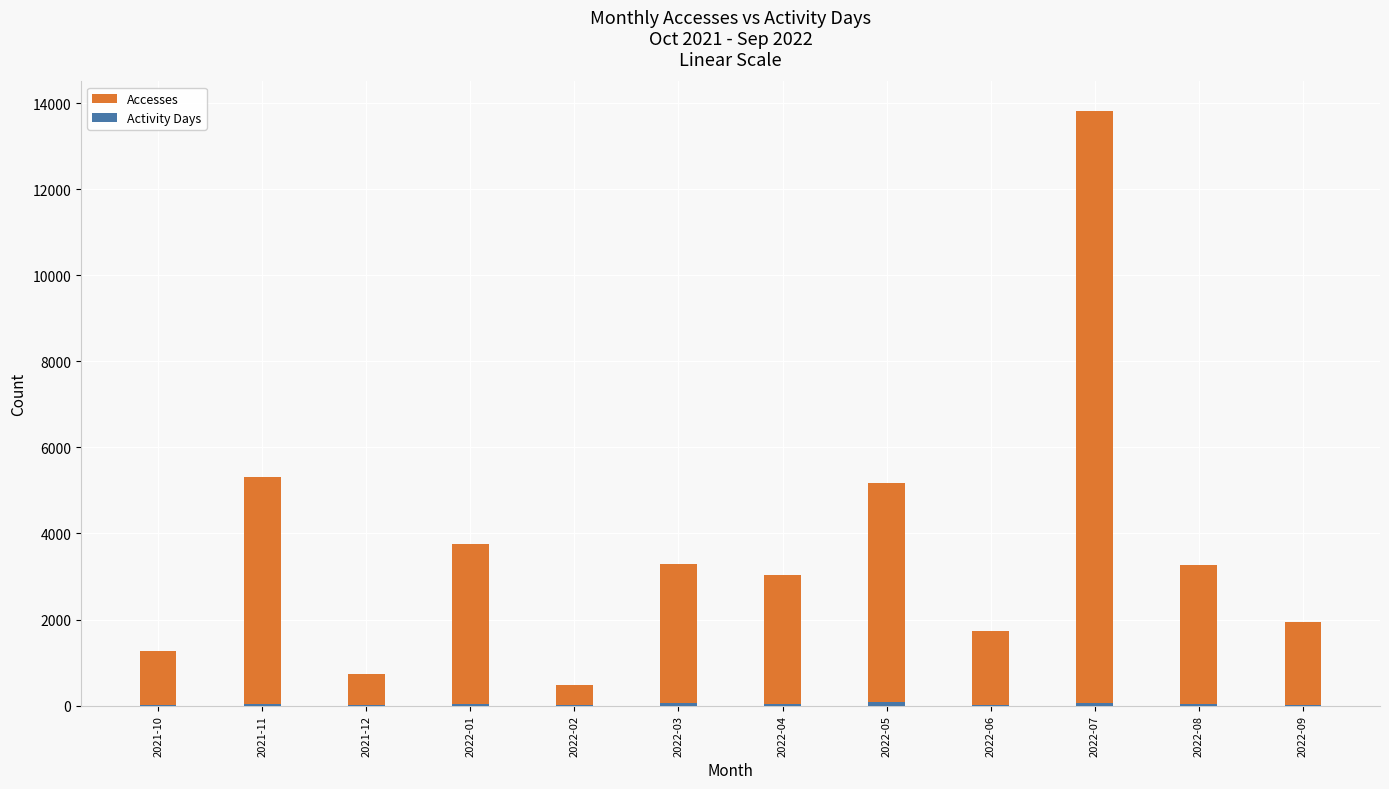

Reading right to left, list all the values displayed in this chart.

Accesses: 1937	3267	13816	1731	5178	3032	3292	469	3749	745	5316	1261
Activity Days: 21	34	71	25	88	32	55	10	36	16	30	19